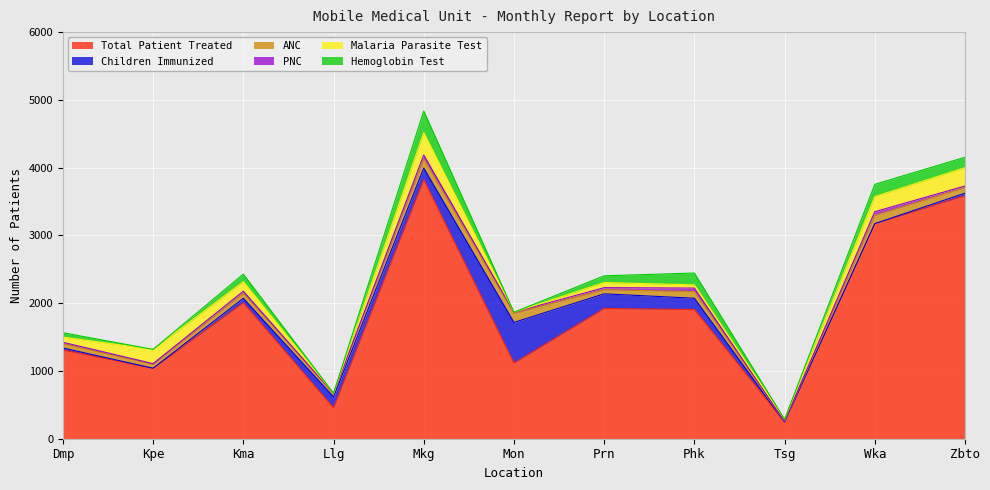

What is the average value of the Malaria Parasite Test series?

128